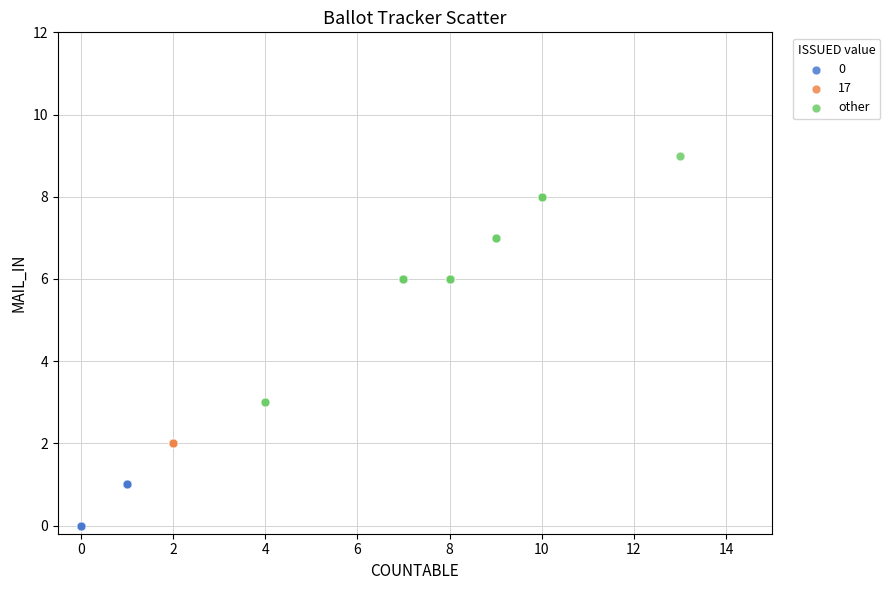

Which series reaches the maximum Y coordinate?

other